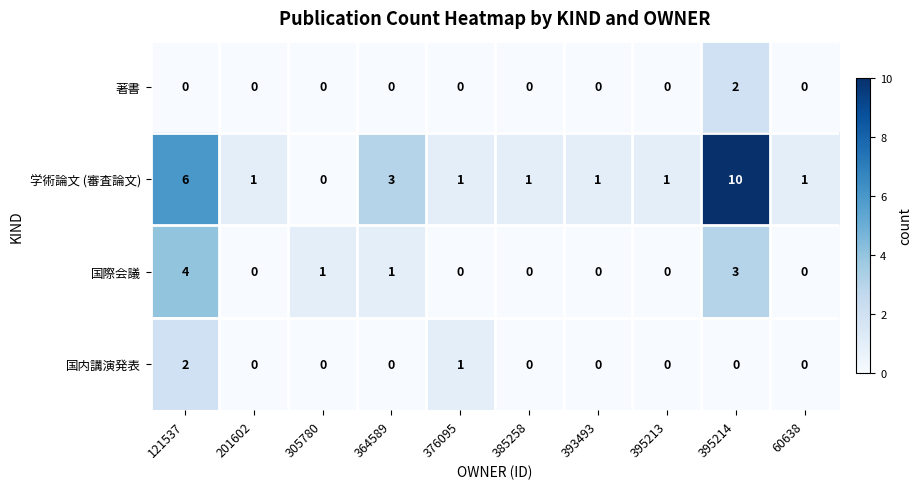

What is the difference between the second highest and minimum values in the 学術論文 (審査論文) series?

6